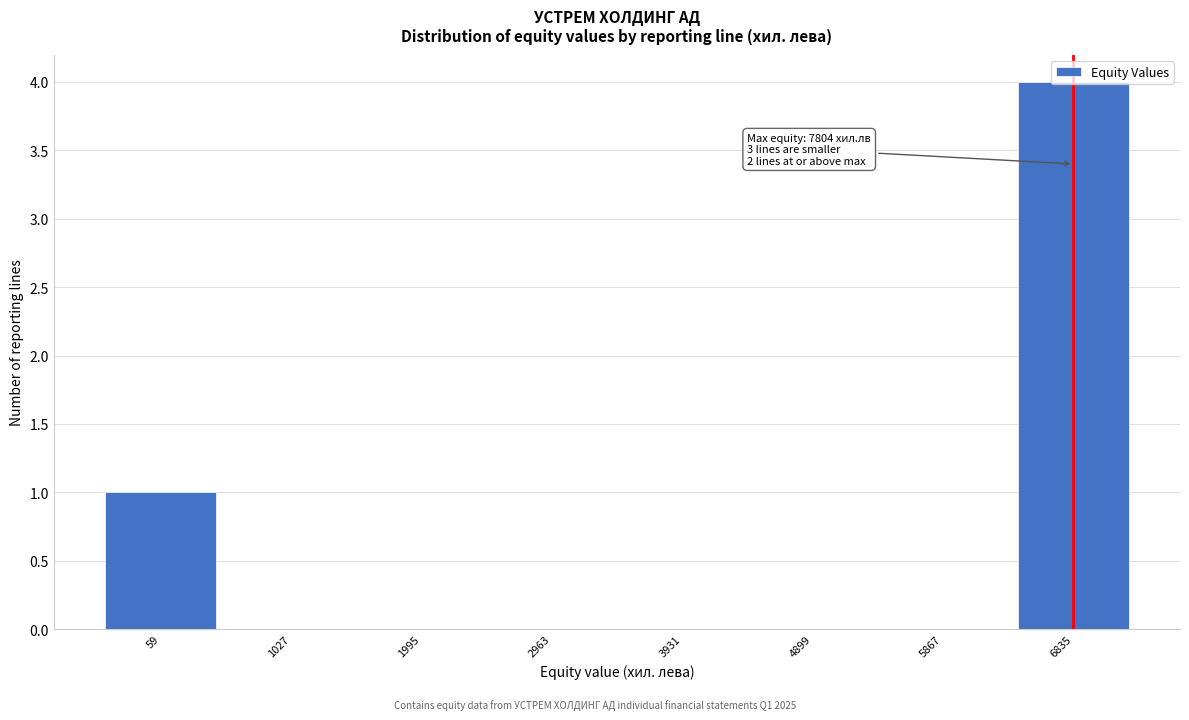

Where is the data nearest to the value 2?

59